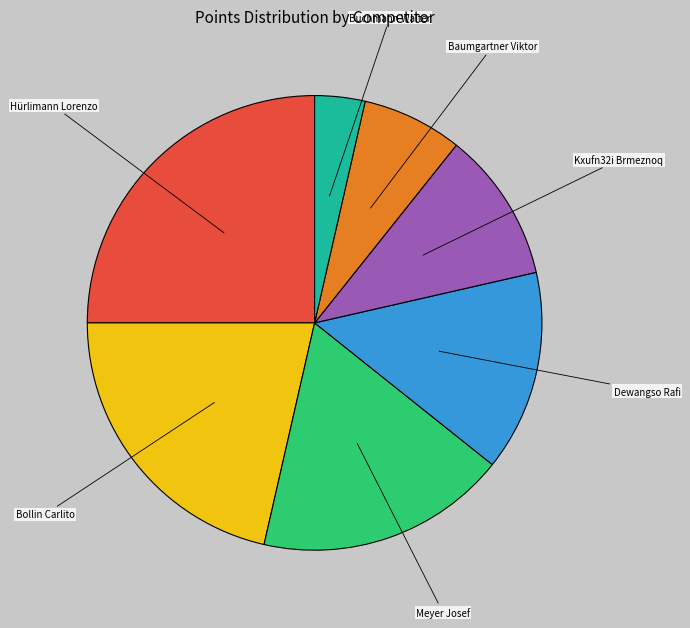

Is there any slice that represents more than half of the pie?

No